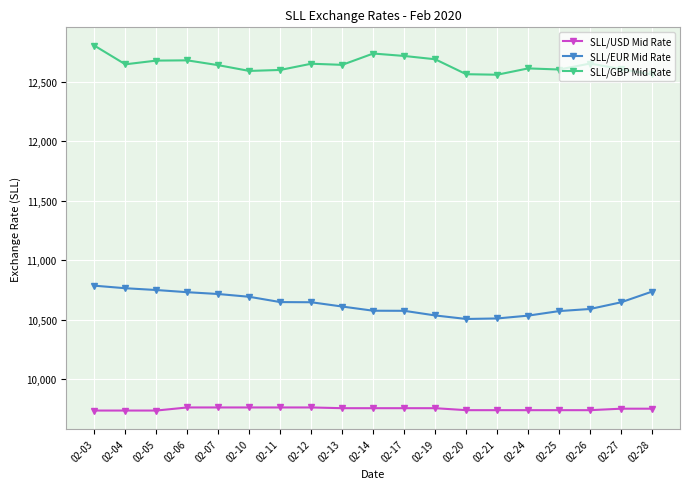

What is the value of the SLL/USD Mid Rate point at the 17th from the left?

9740.7